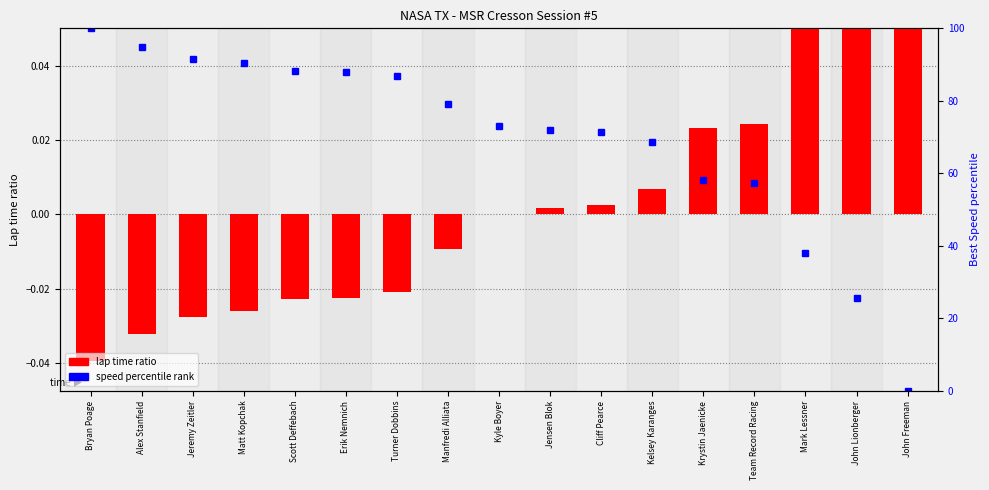

How many data points does each series have?

17